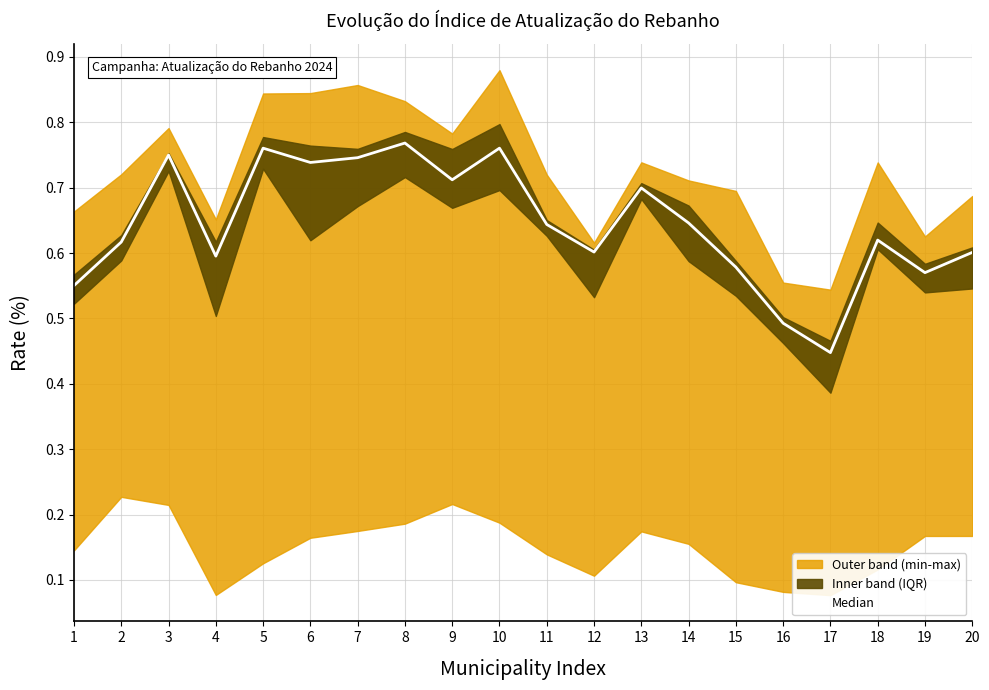

The value at 18 is 0.6. True or false?

True